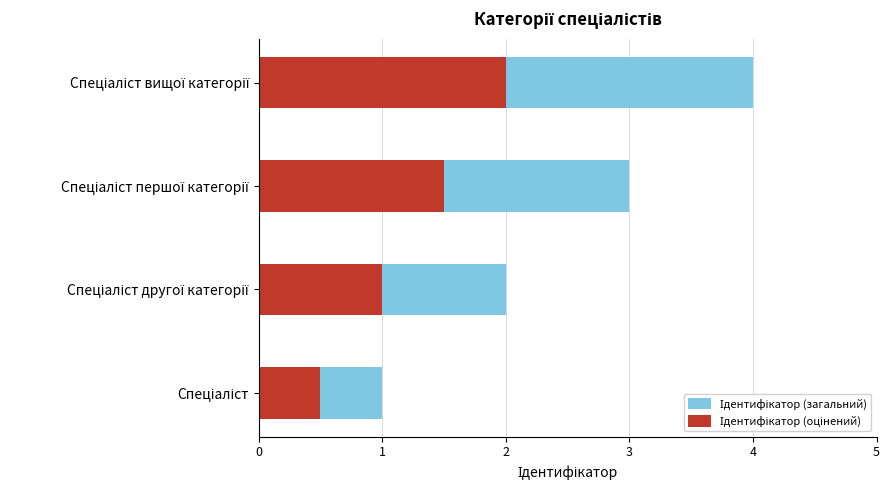

Reading left to right, list all the values displayed in this chart.

Ідентифікатор (загальний): 1.0	2.0	3.0	4.0
Ідентифікатор (оцінений): 0.5	1.0	1.5	2.0